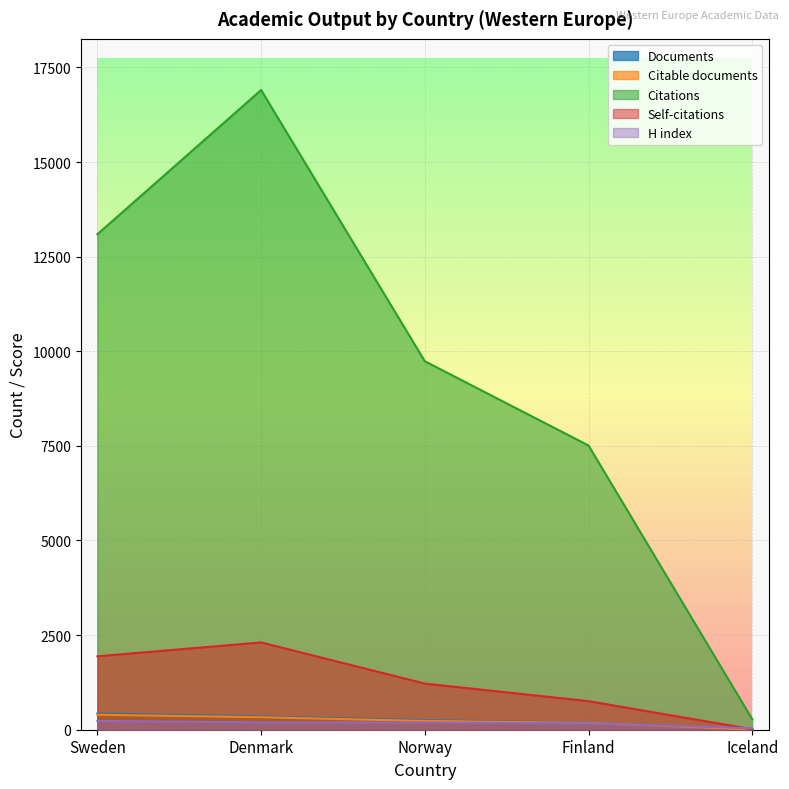

At which category is the sum across all series the highest?

Denmark